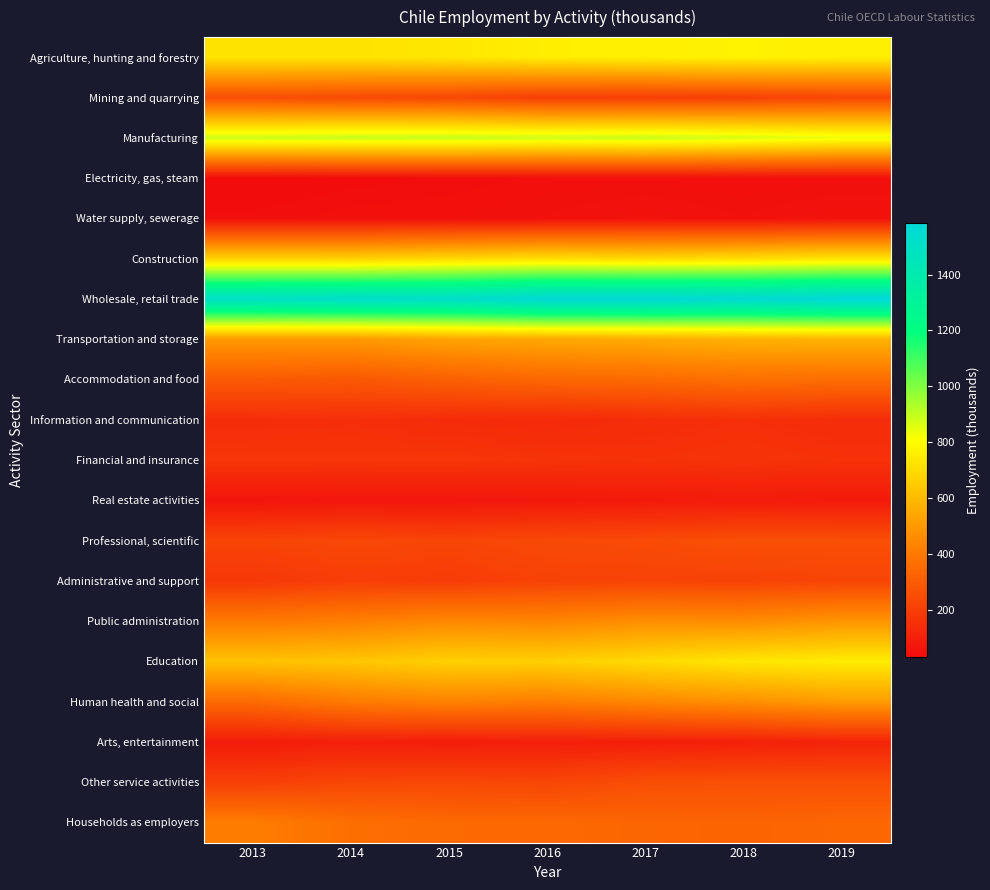

Which has a higher value, 2017 or 2015?

2017